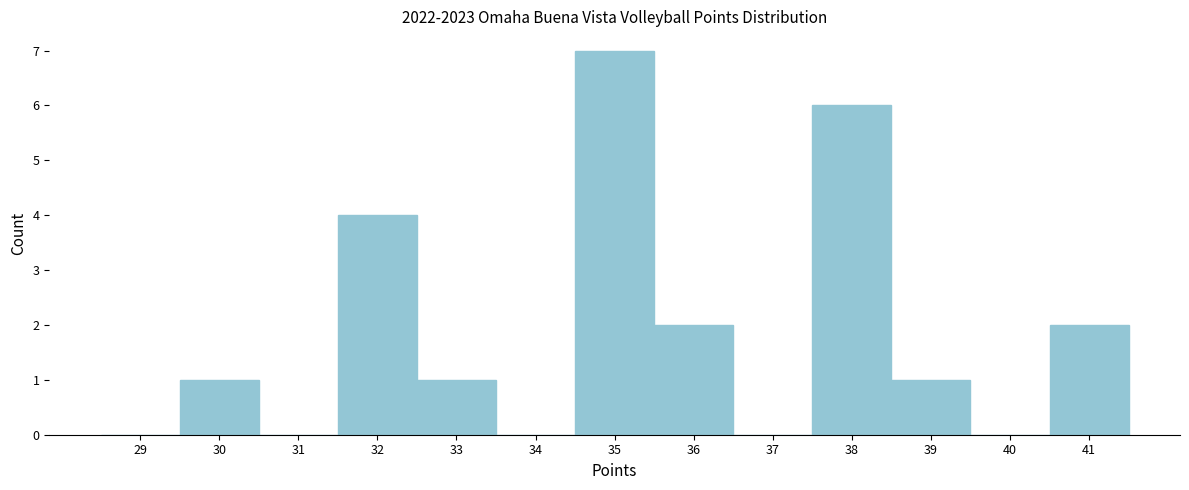

Reading right to left, extract all data points from this chart.

41=2	40=0	39=1	38=6	37=0	36=2	35=7	34=0	33=1	32=4	31=0	30=1	29=0